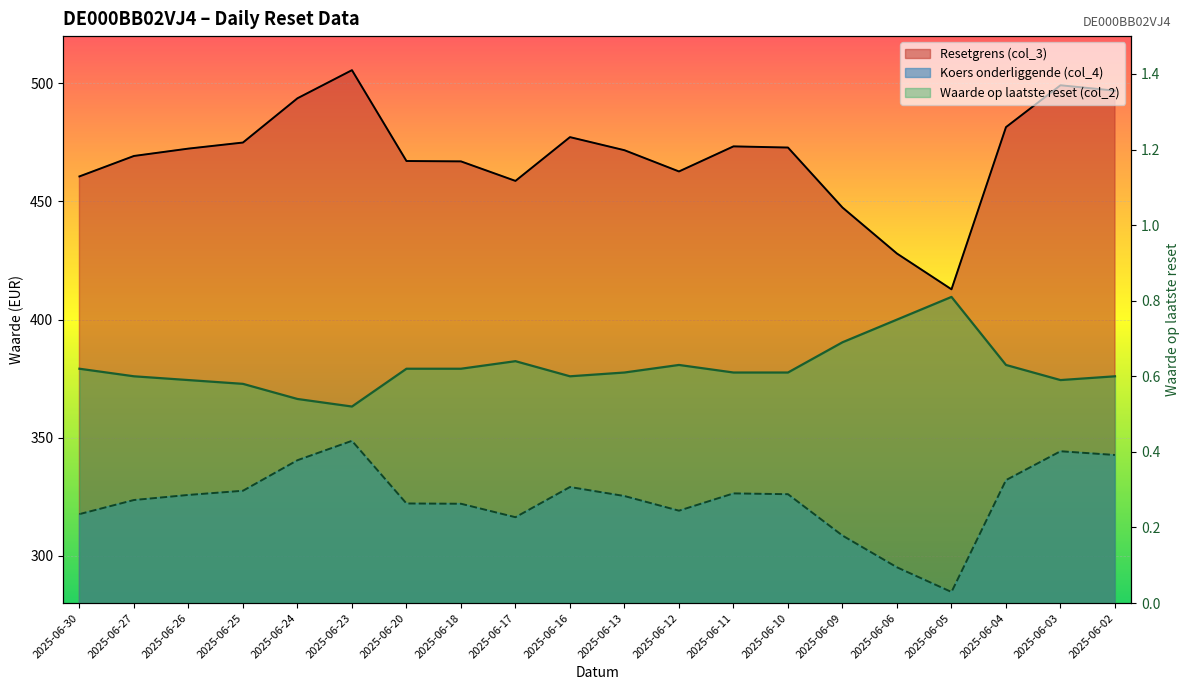

Between 2025-06-10 and 2025-06-04, which series saw the biggest shift?

Resetgrens (col_3)